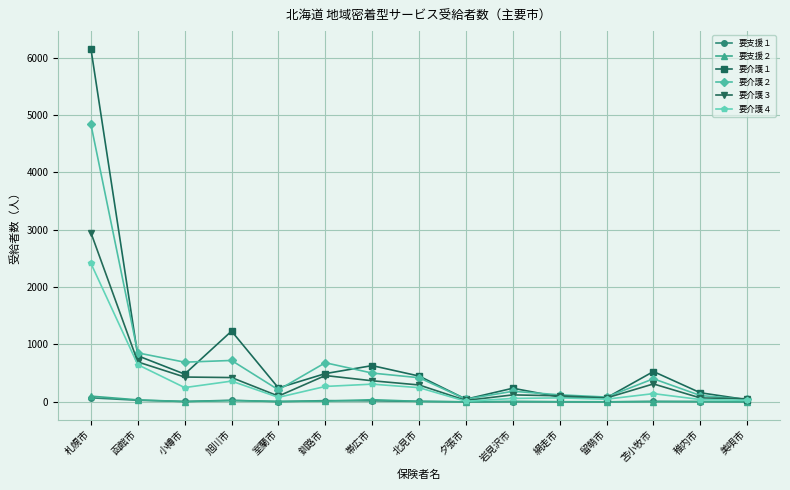

What is the difference between the 要介護１ values at 室蘭市 and 旭川市?

990